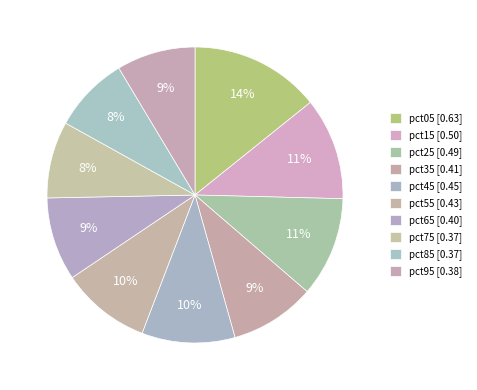

Which slice is the largest?

pct05